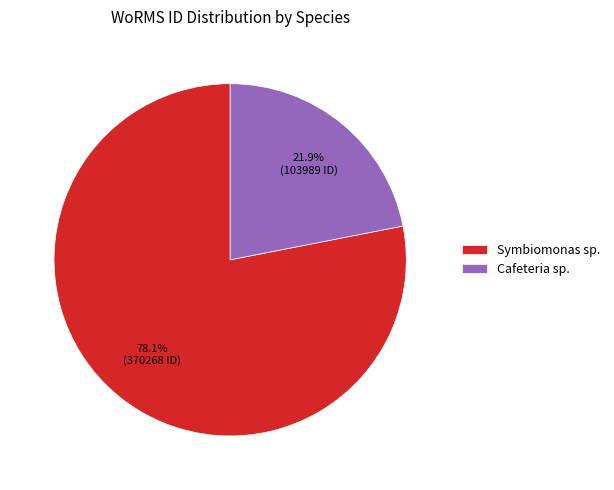

Count the number of slices in the pie.

2